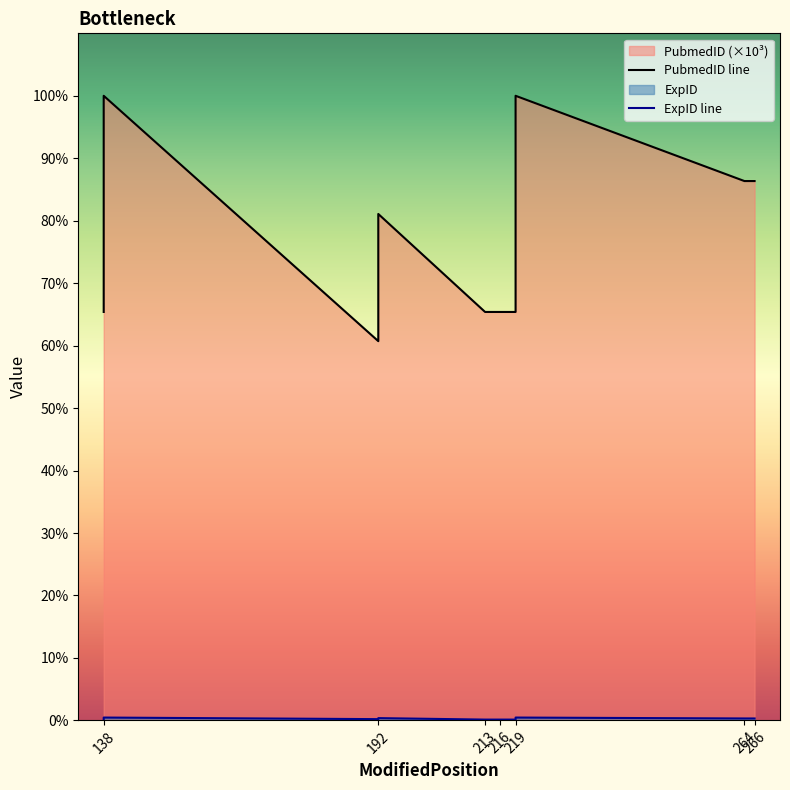

At how many categories does at least one series exceed 29130?

6